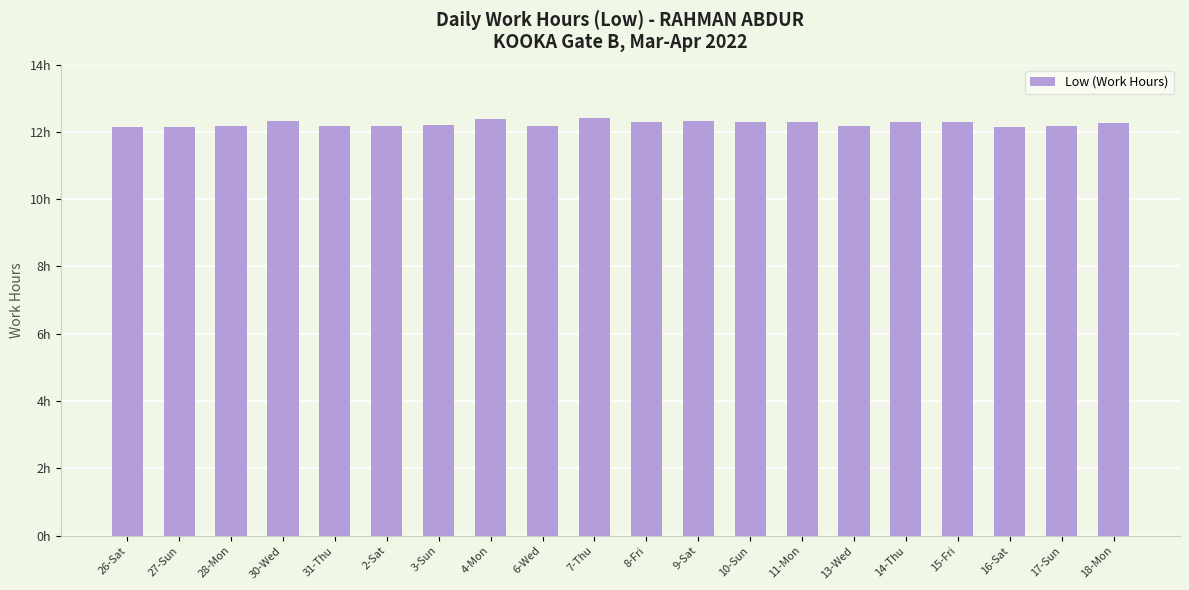

Which category has the highest value across all series?

7-Thu